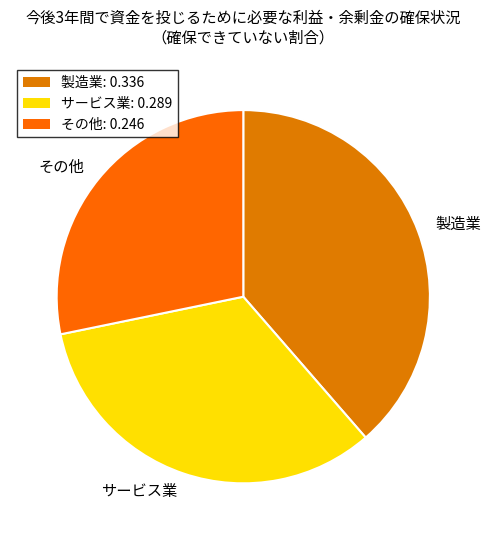

Which has a higher value, サービス業 or その他?

サービス業